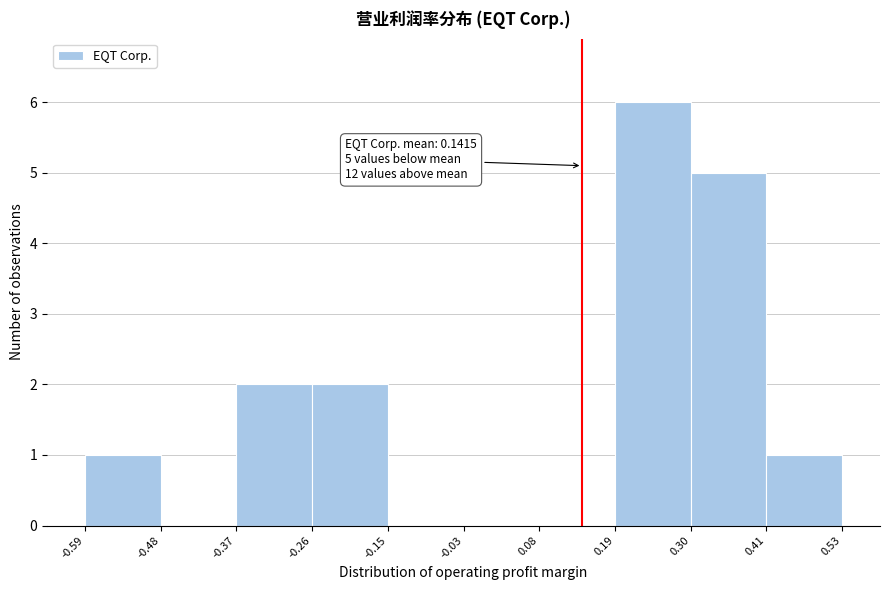

Over which range of the x-axis is the bar tallest?

0.19 to 0.30